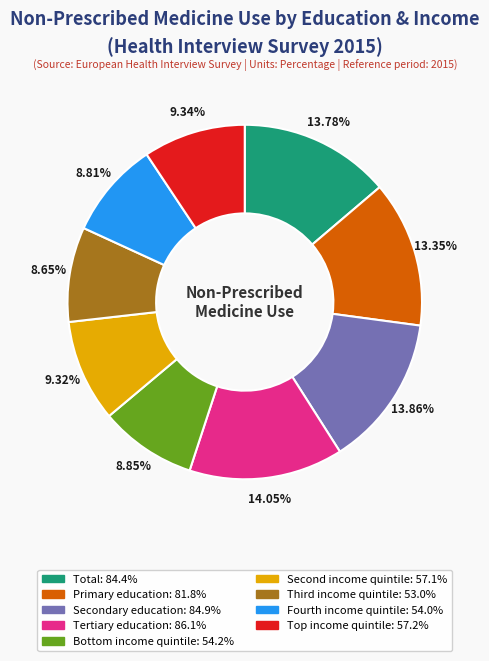

Between Tertiary education and Primary education, which is larger?

Tertiary education